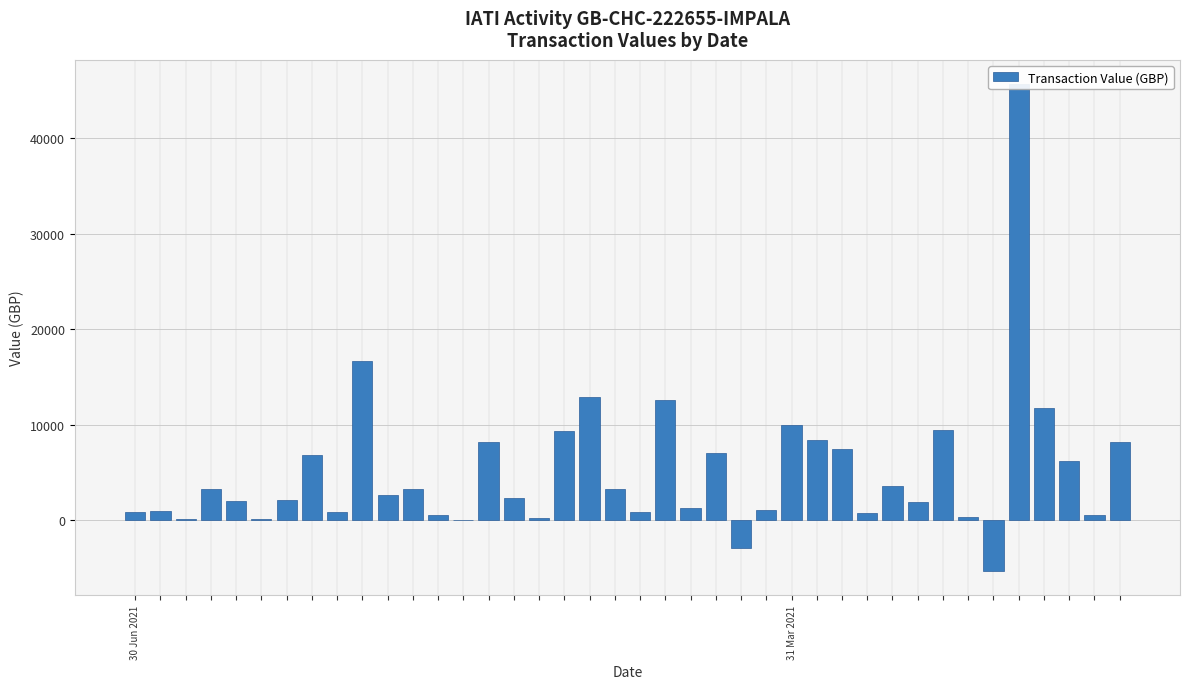

What is the average value?

5165